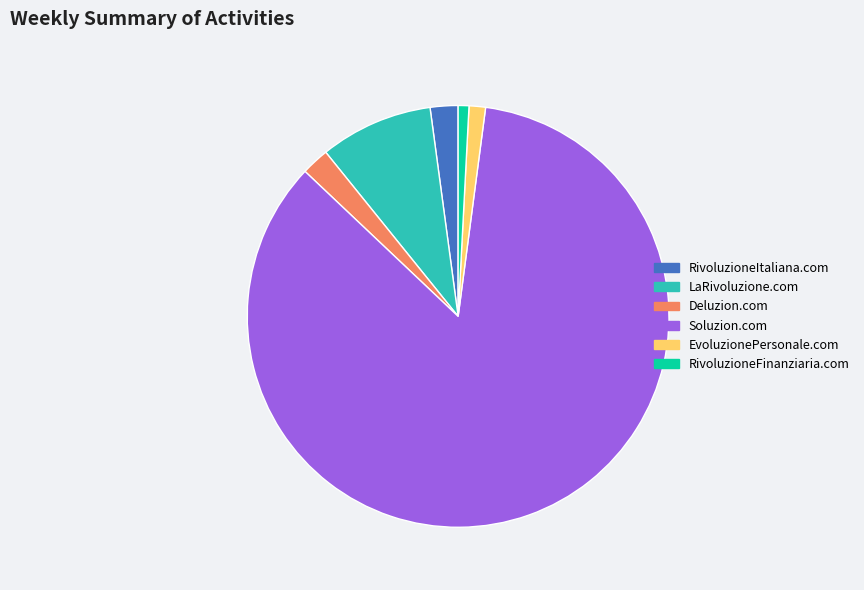

Count the number of slices in the pie.

6